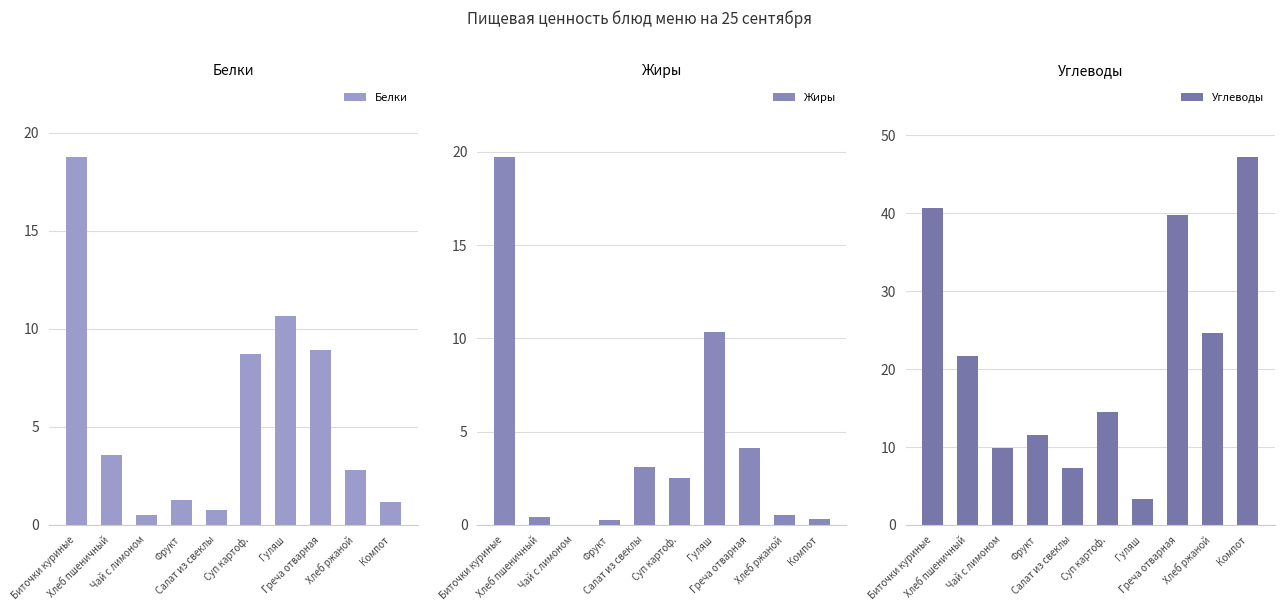

What are all the series names shown in the legend?

Белки, Жиры, Углеводы